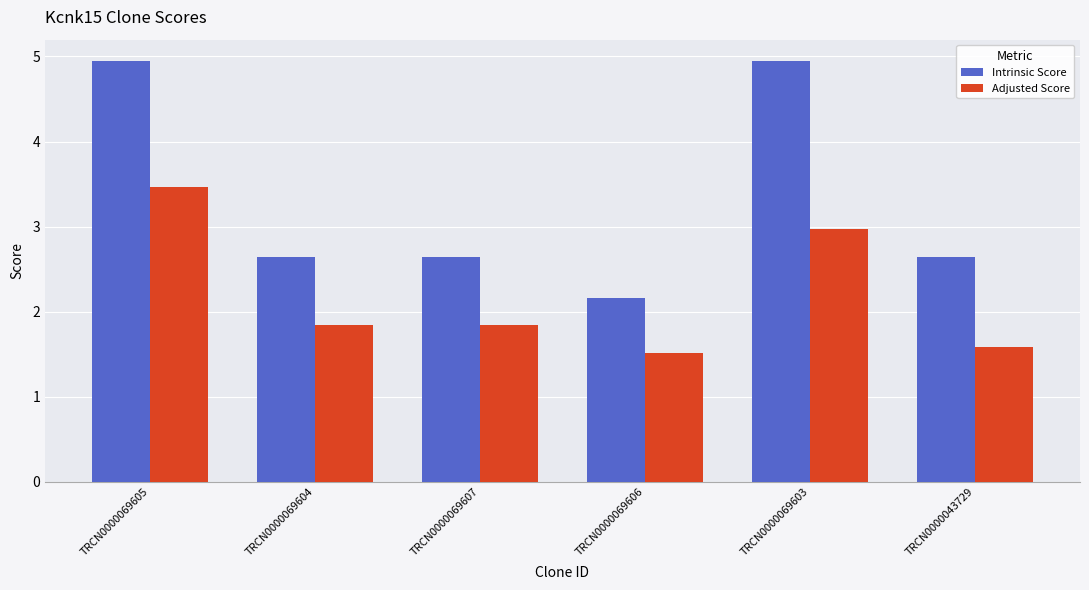

Rank the series at TRCN0000043729 from lowest to highest value.

Adjusted Score, Intrinsic Score